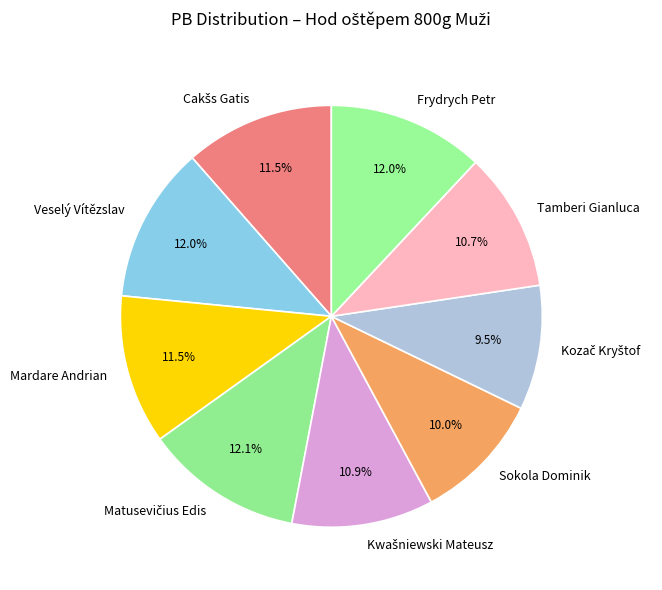

Is Veselý Vítězslav the majority of the pie?

No